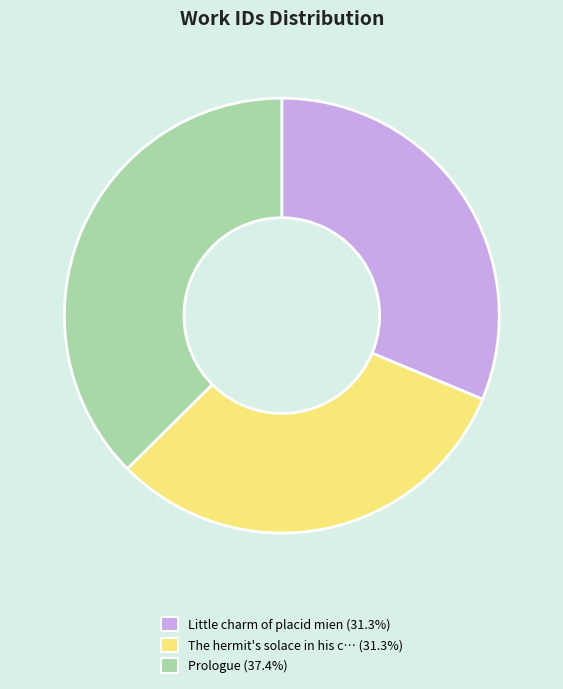

Does any single category account for the majority?

No